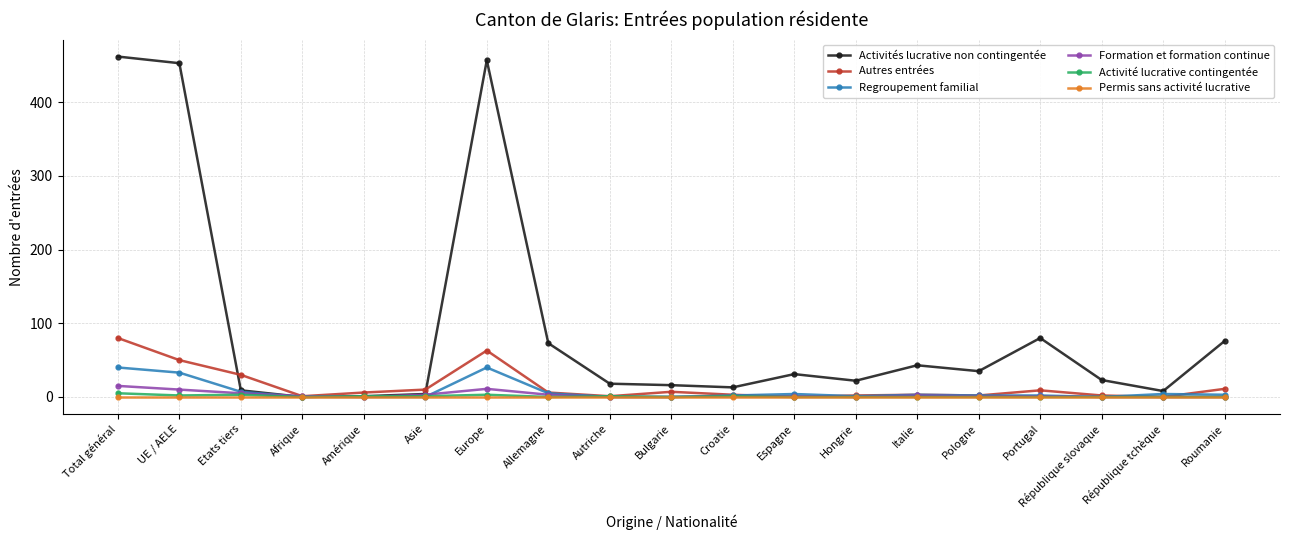

What is the label of the 8th point from the left?

Allemagne